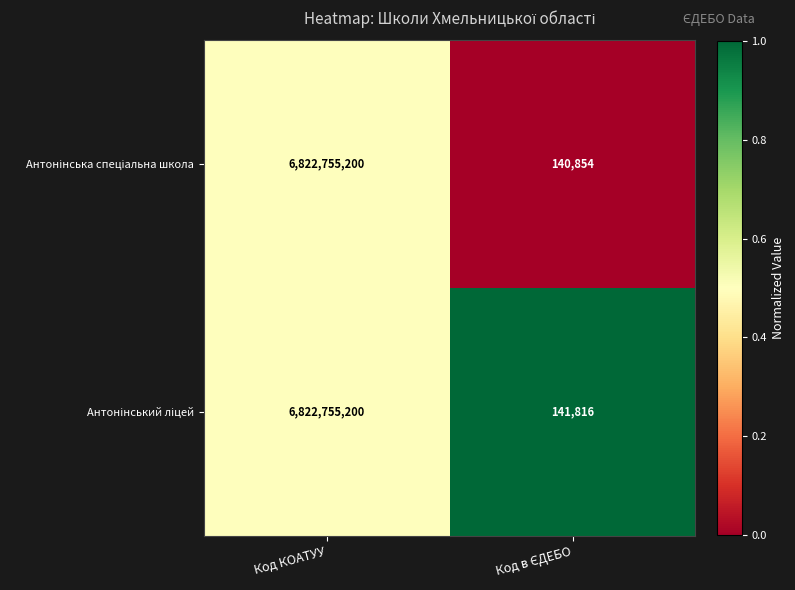

Which label corresponds to the largest value in the chart?

Код КОАТУУ